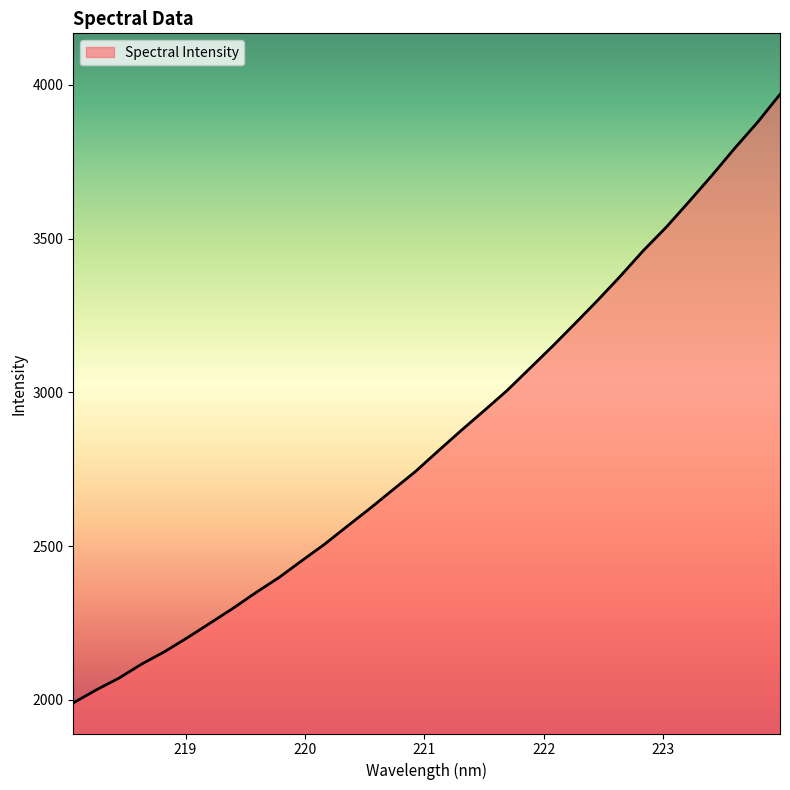

What is the smallest value displayed?

1989.8